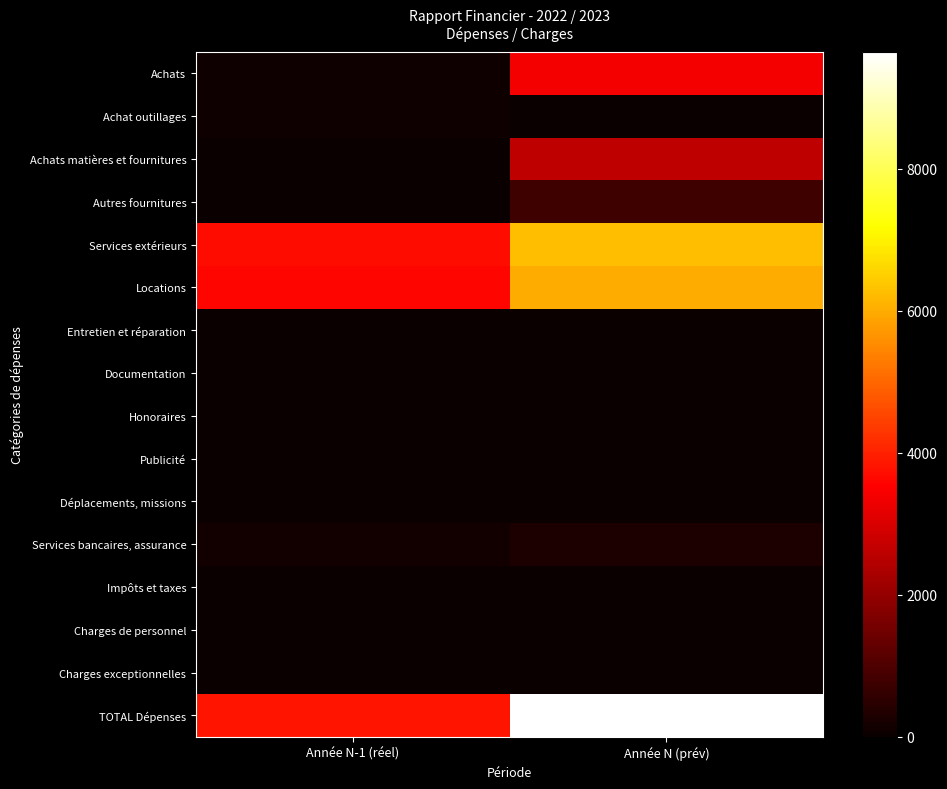

At which category does the chart reach its peak across all series?

Année N (prév)